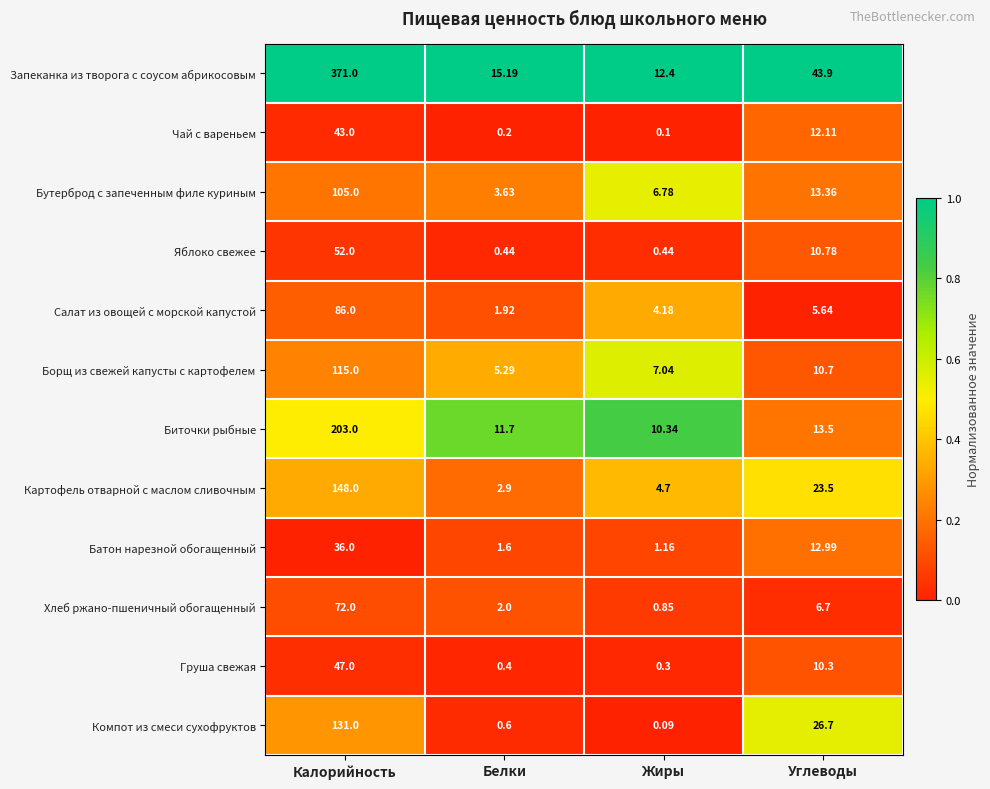

Which category has the lowest value in the Бутерброд с запеченным филе куриным series?

Белки